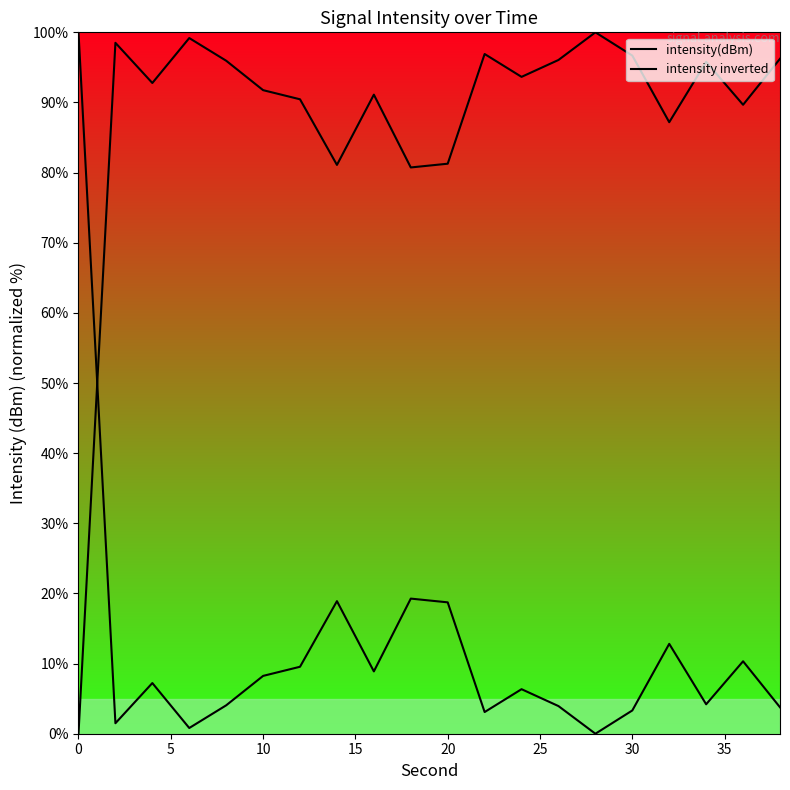

What is the difference between the maximum and second lowest values in the intensity inverted series?

99.2